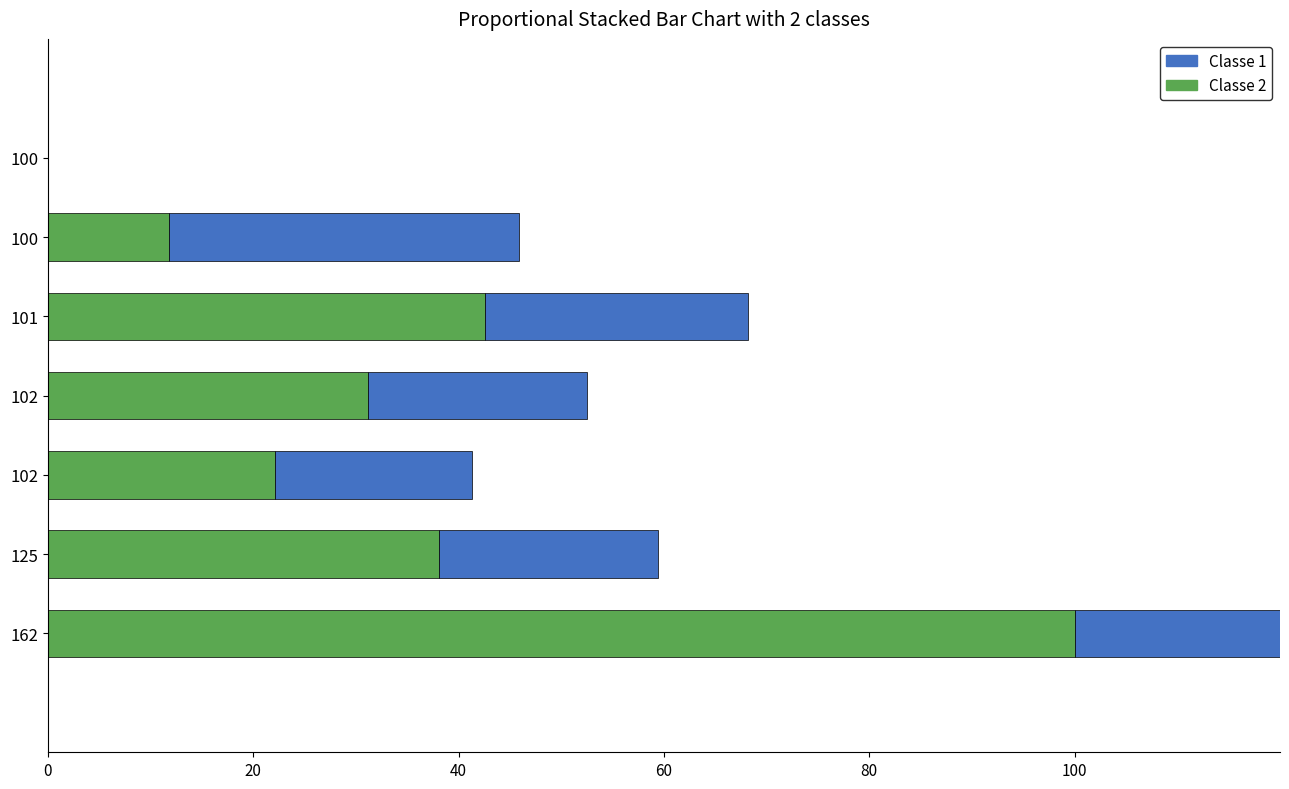

What position from the left is 100?

6